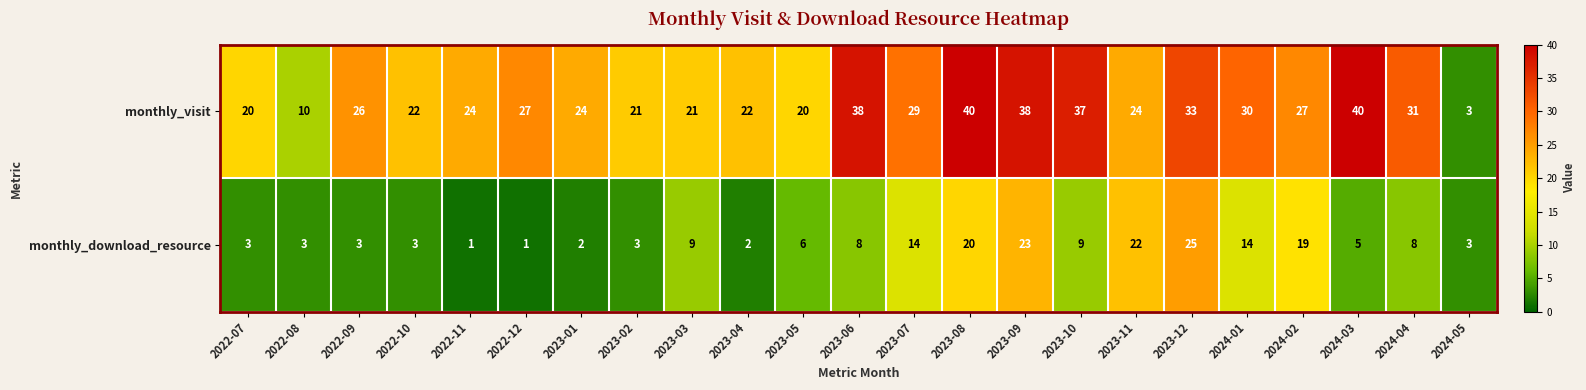

How many distinct data groups are displayed?

2